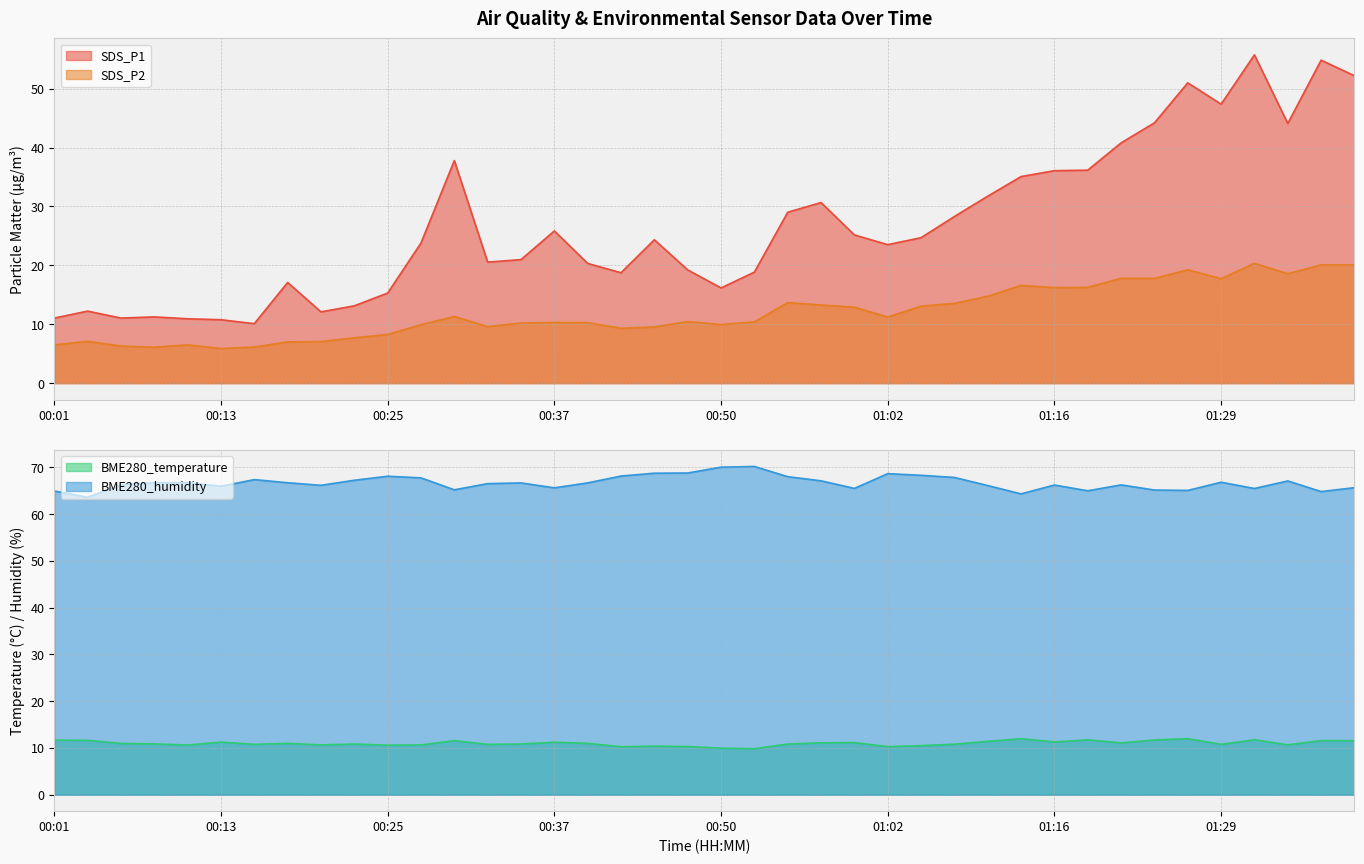

True or false: SDS_P2 and SDS_P1 cross at least once.

False